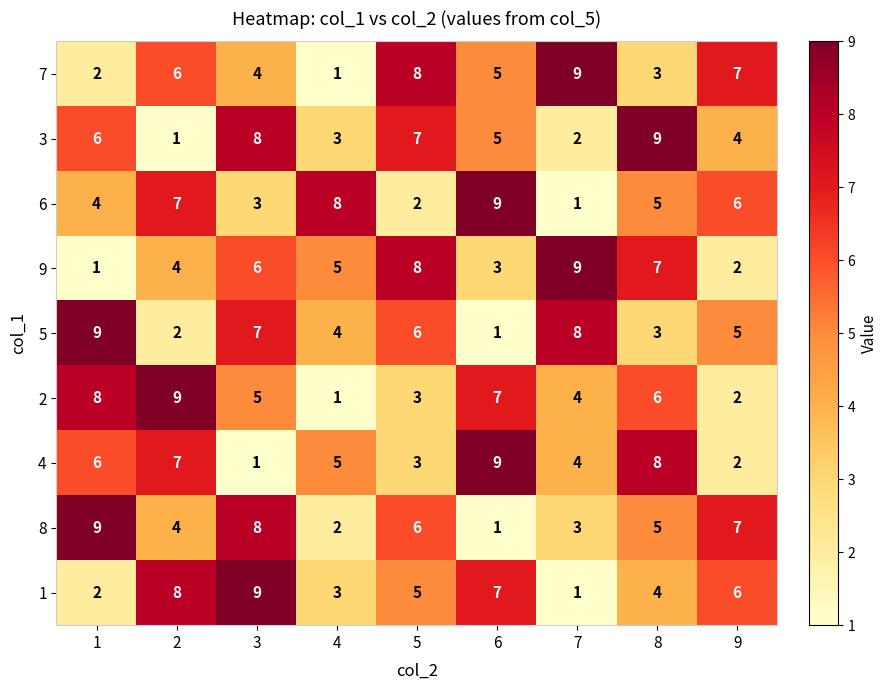

Is the value of 5 at 2 greater than the value of 9 at 5?

No